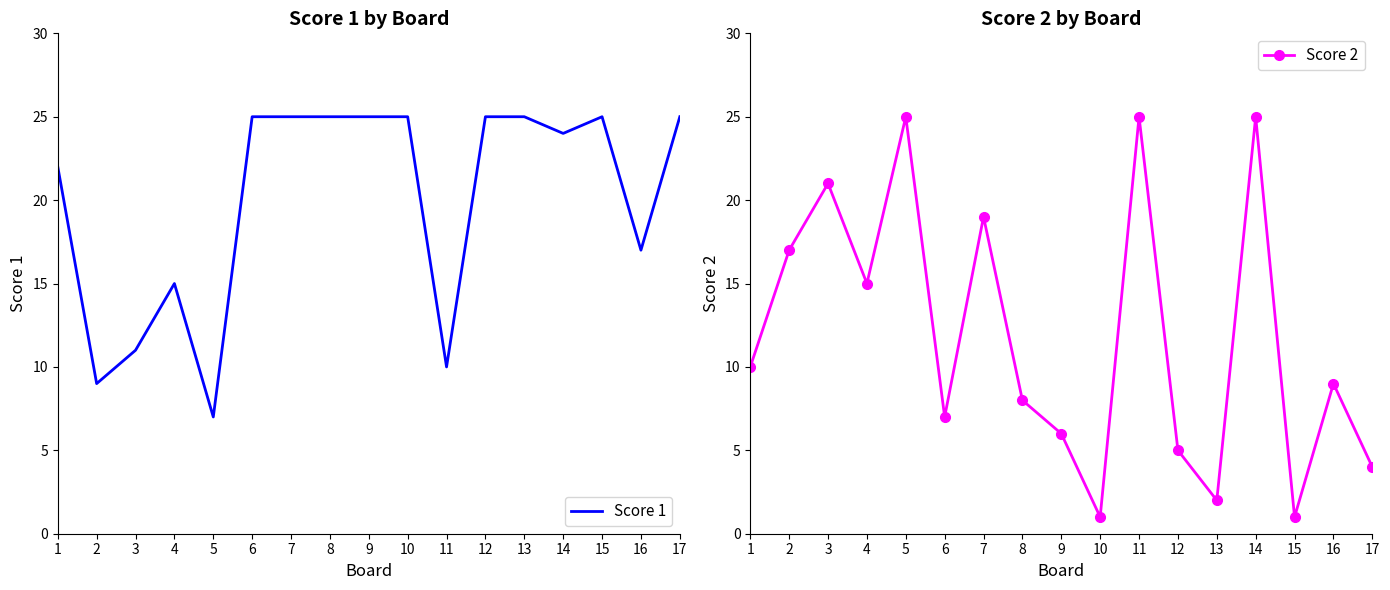

What is the maximum value for Score 1?

25